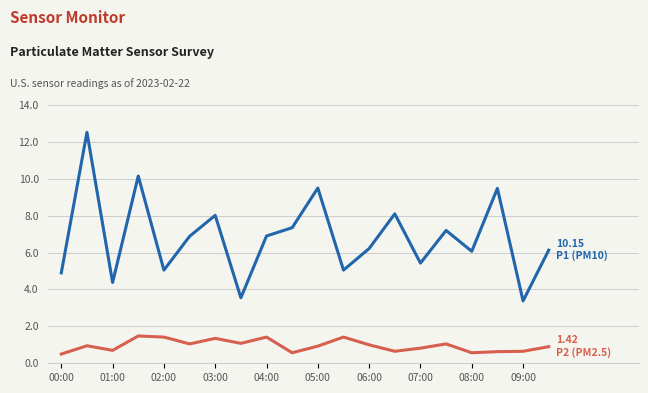

What is the smallest value displayed?

0.5